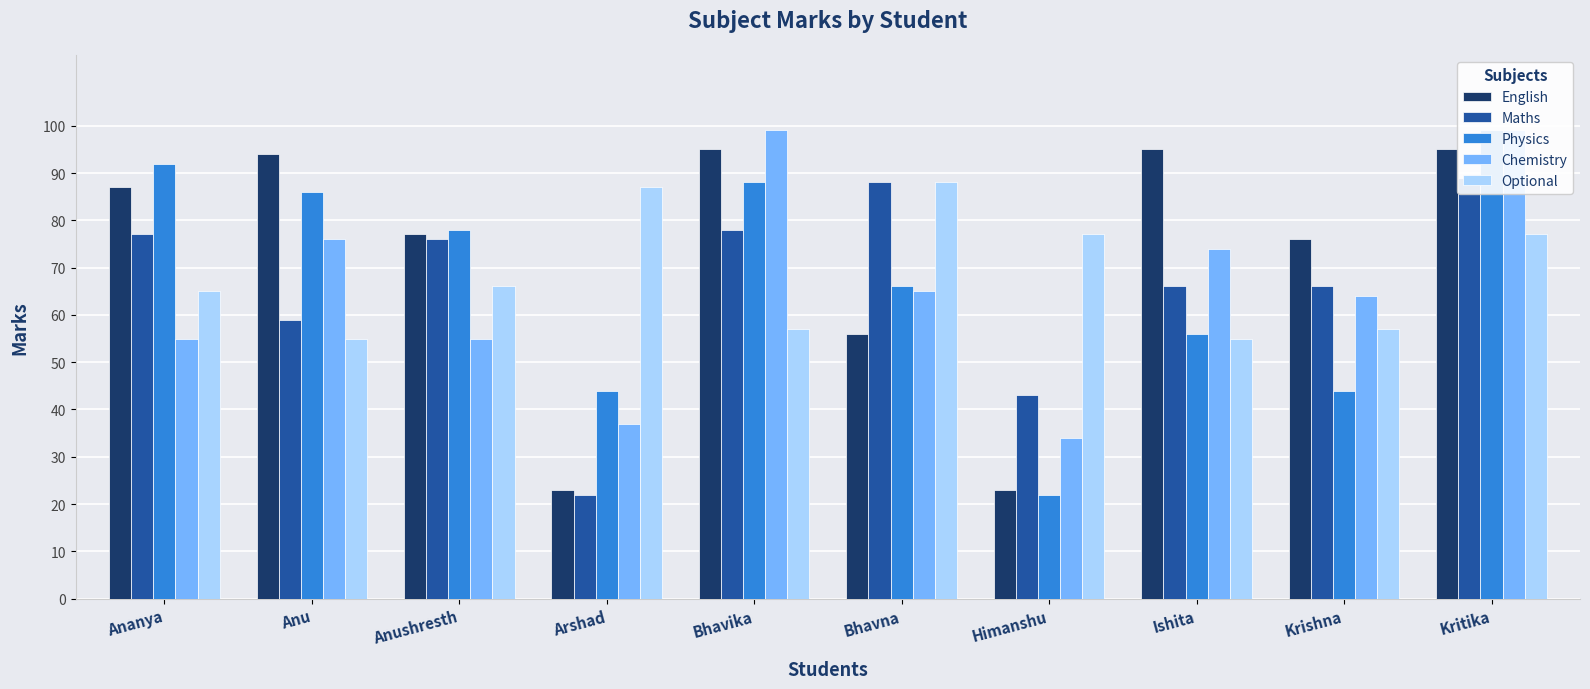

The Maths series shows 129 at Kritika. True or false?

False